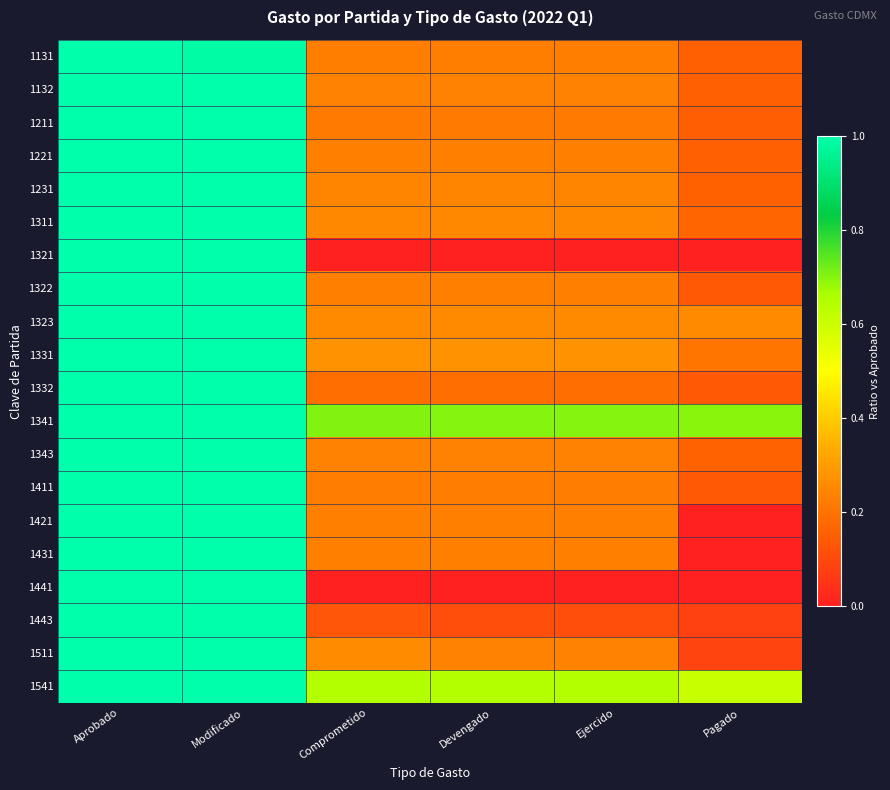

Between Ejercido and Devengado, which is larger?

Ejercido